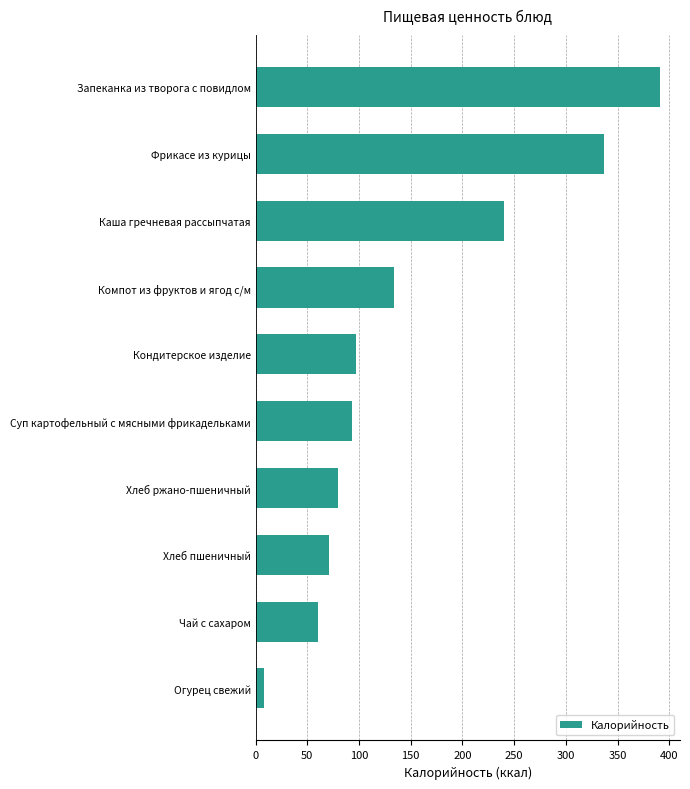

How many bars are there in total?

10